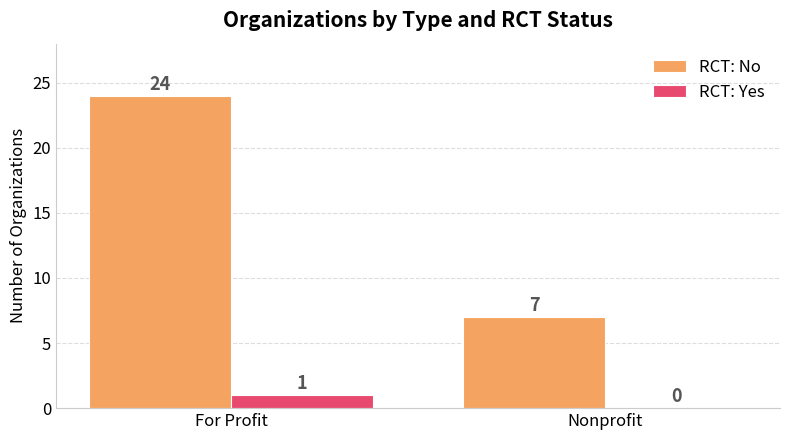

True or false: RCT: Yes has a value of -1 at Nonprofit.

False